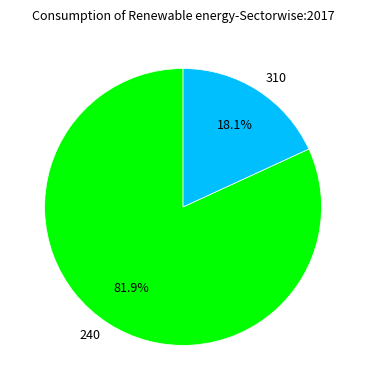

What percentage is NOT represented by 310?

81.9%